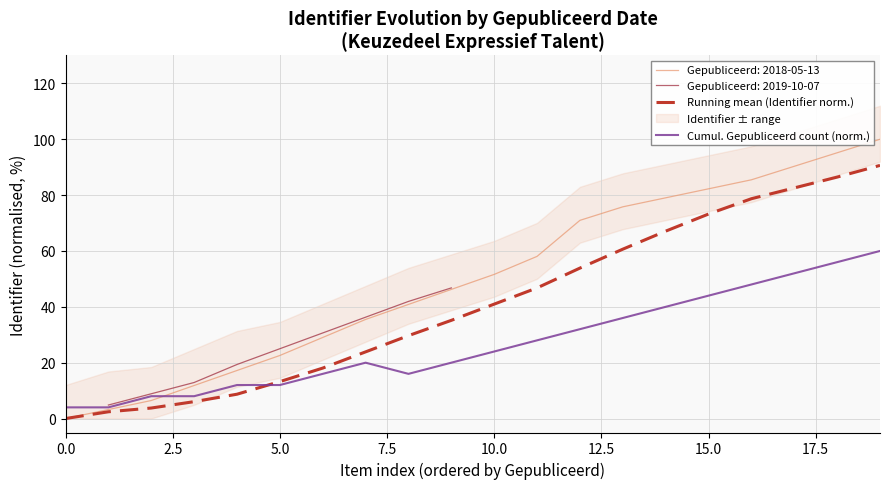

How many values in the Running mean (Identifier norm.) series exceed 40?

10